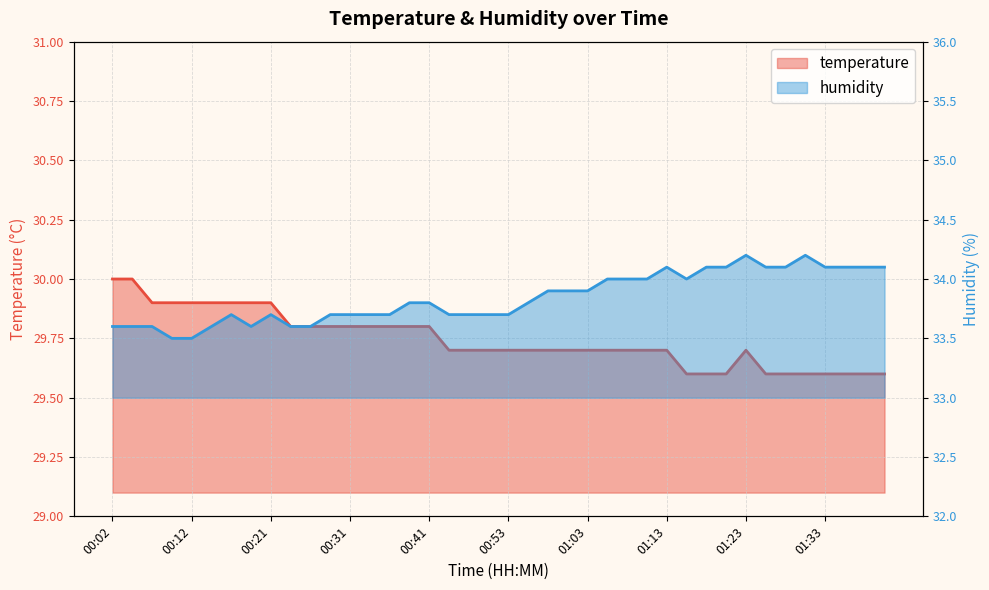

Count the temperature values in the range 29 to 30.

40